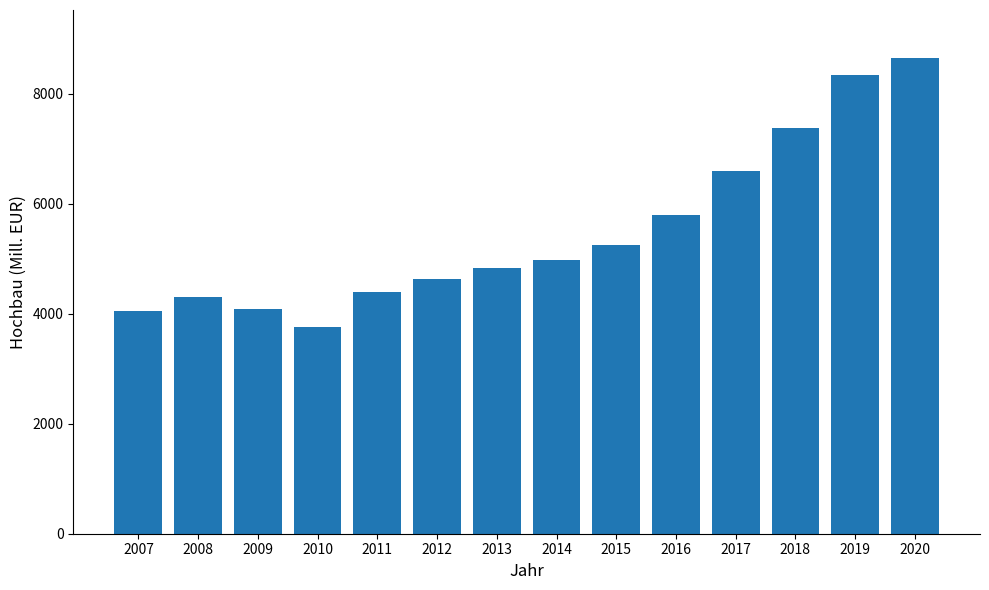

Read the value at 2012.

4638